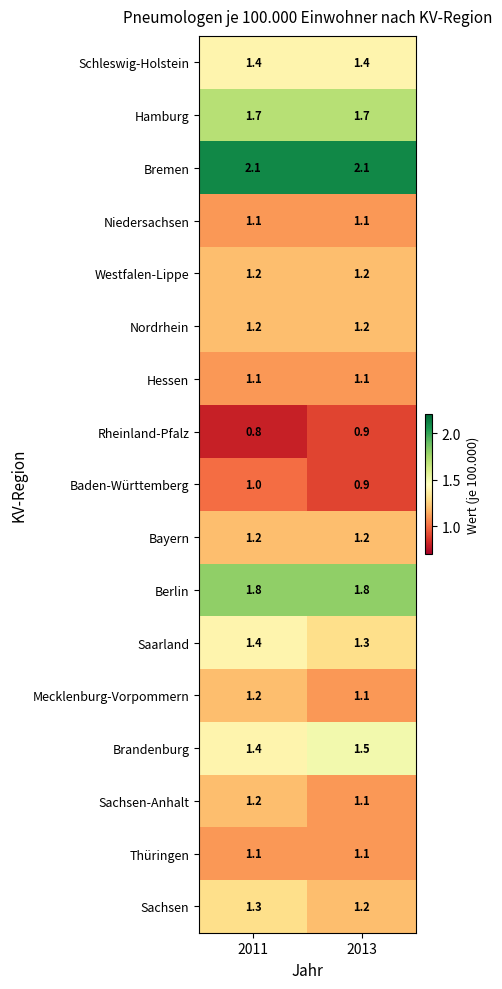

The value of Thüringen at 2013 is 1.1. True or false?

True